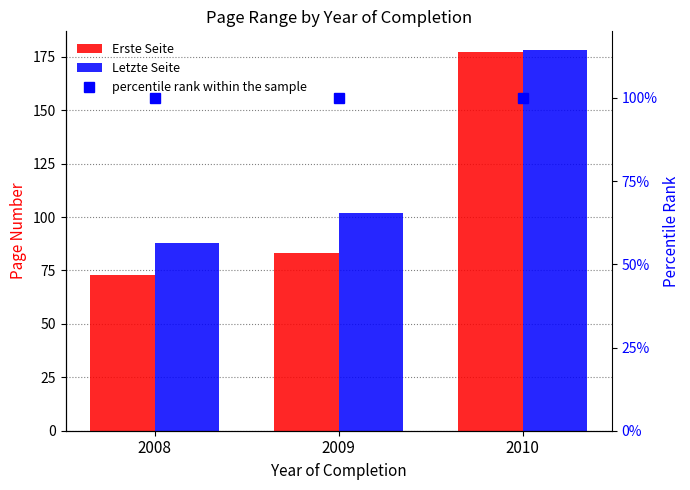

Reading left to right, extract all data points from this chart.

Erste Seite: 2008=73	2009=83	2010=177
Letzte Seite: 2008=88	2009=102	2010=178